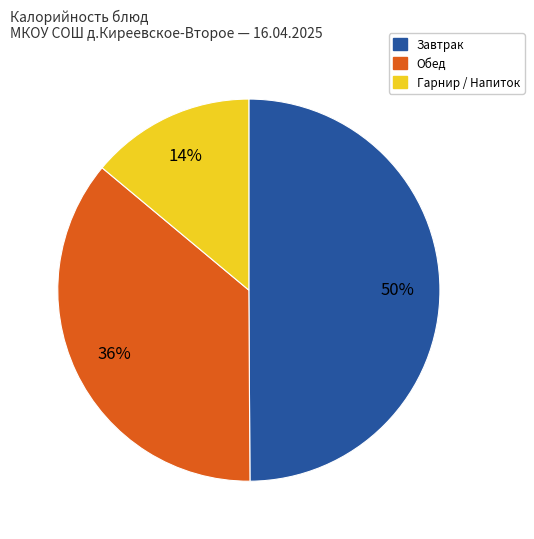

To the nearest percent, what is the difference between the largest and smallest slice percentages?

36%